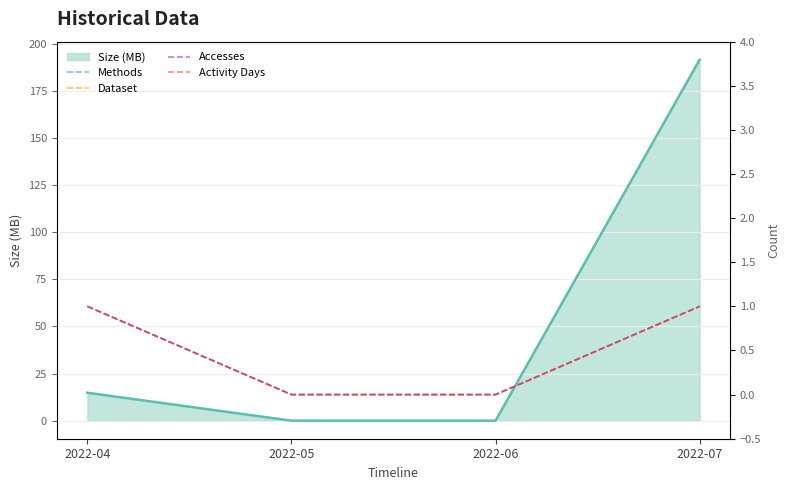

Which series has the widest spread of values?

Size (MB)